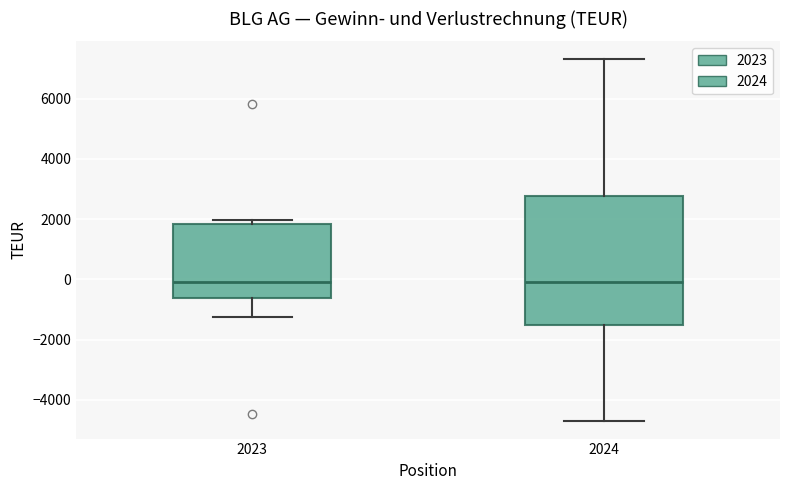

Reading left to right, transcribe this box plot: for each box, give where its median line is, the range the box spans, and where its two whiskers end, as read against the y-axis. The values are not printed on the chart, so give them approximately, as read against the axis.

2023: median 0, box -600 to 1800, whiskers -1200 to 2000
2024: median 0, box -1600 to 2800, whiskers -4600 to 7400